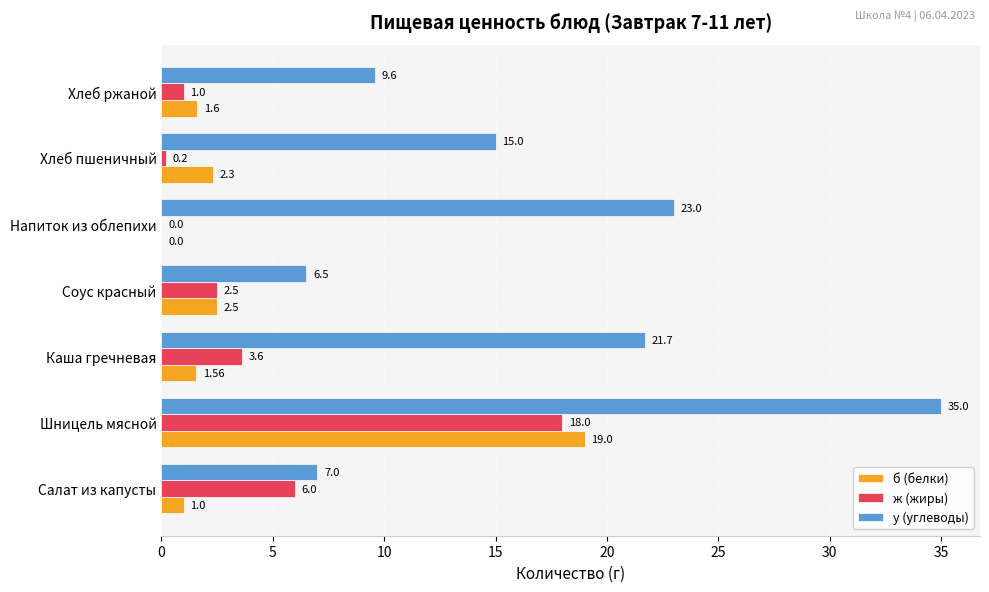

What is the sum of all б (белки) values?

28.0